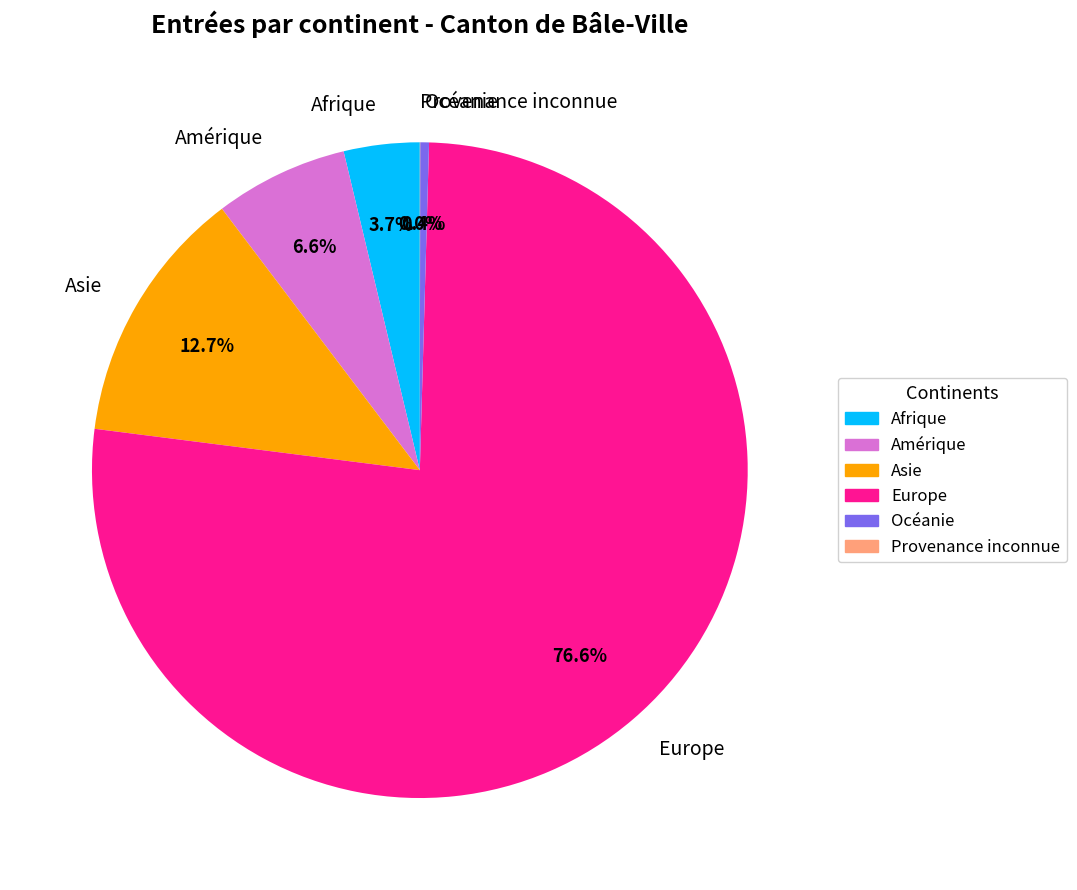

To the nearest percent, what is the average slice percentage?

17%